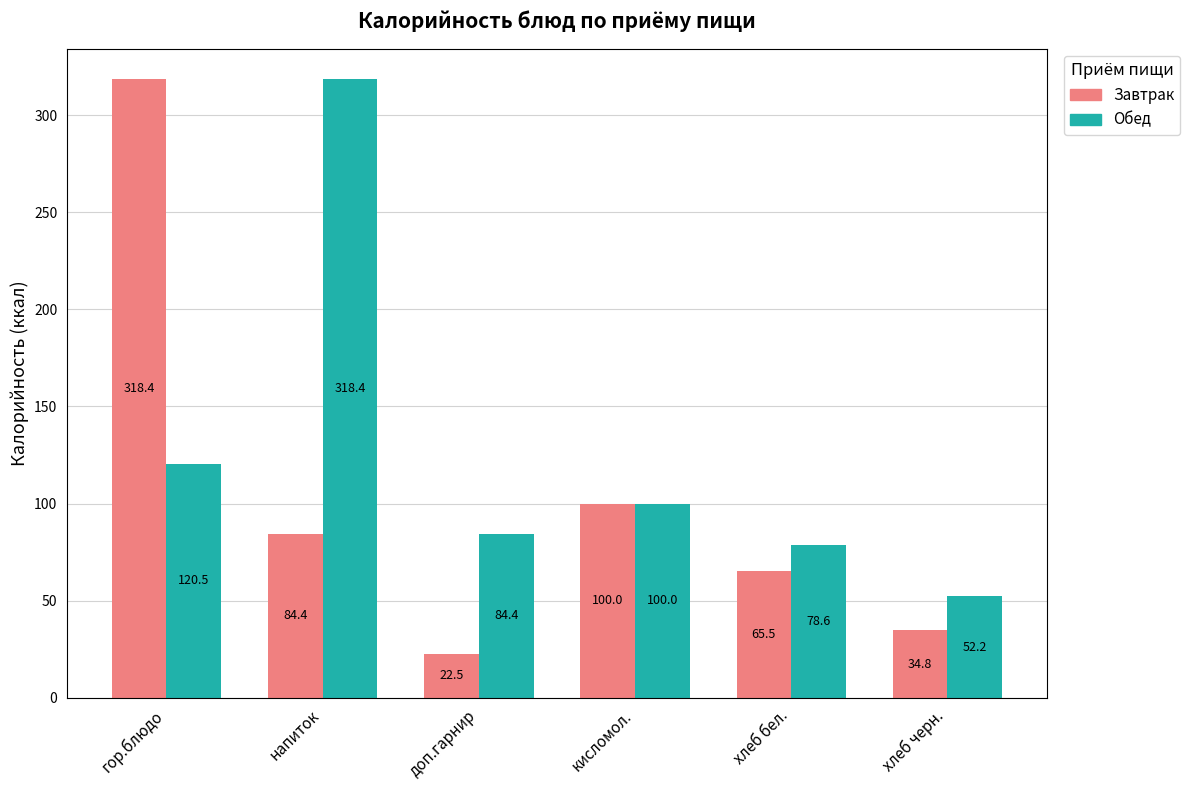

At доп.гарнир, list the series in order from largest to smallest.

Обед, Завтрак